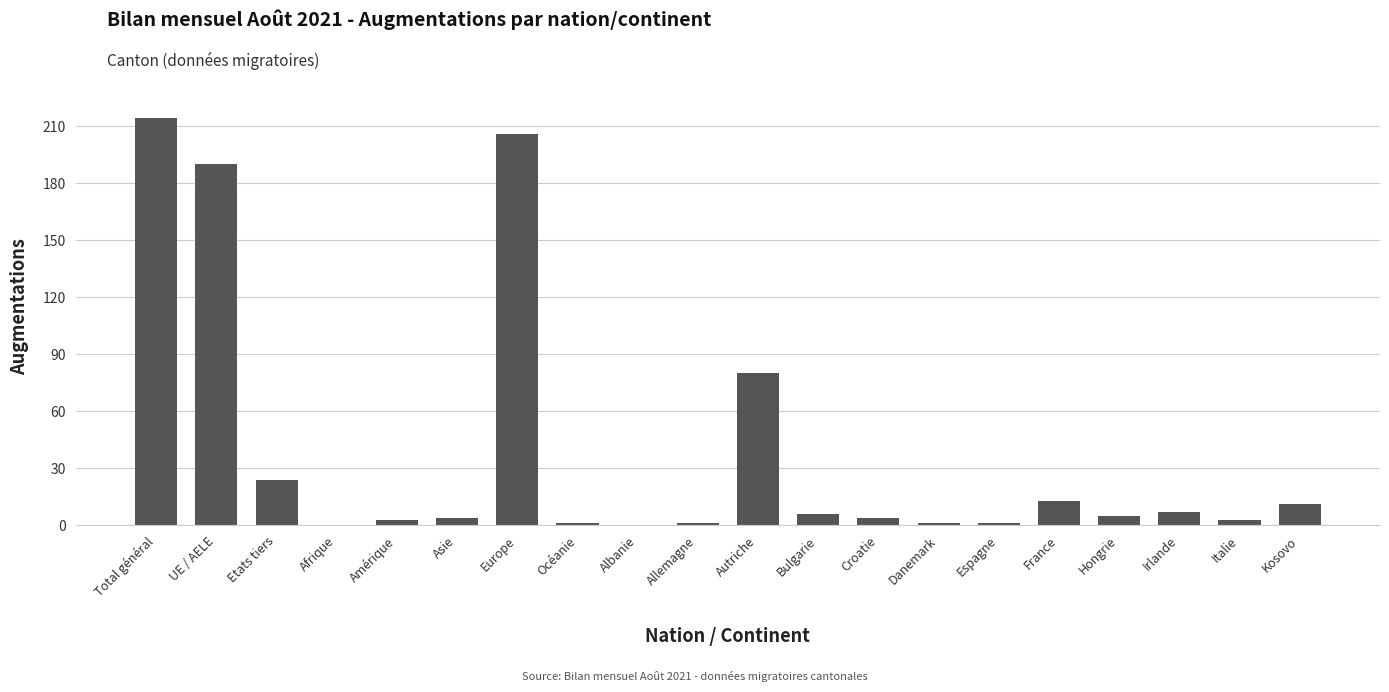

At which category does the chart reach its peak across all series?

Total général